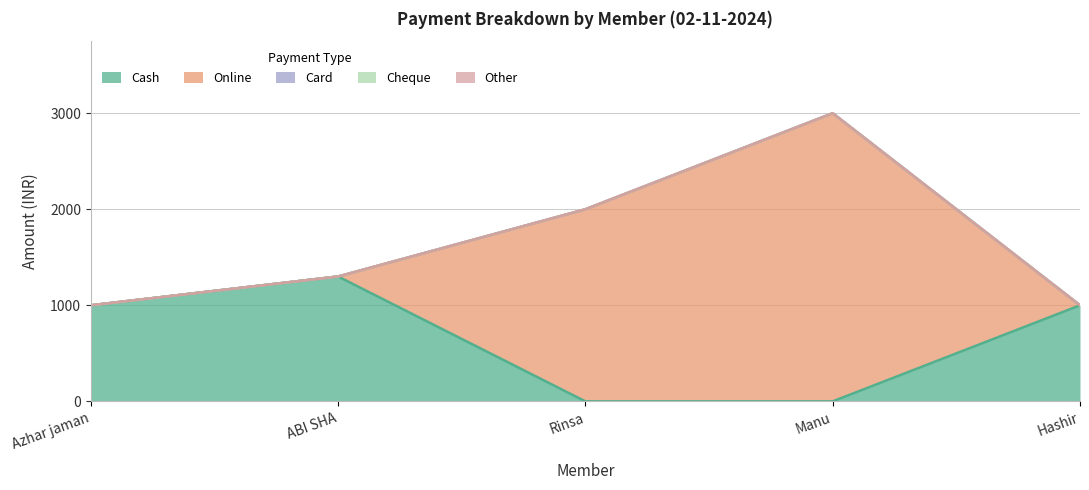

At which category is the sum across all series the highest?

Manu